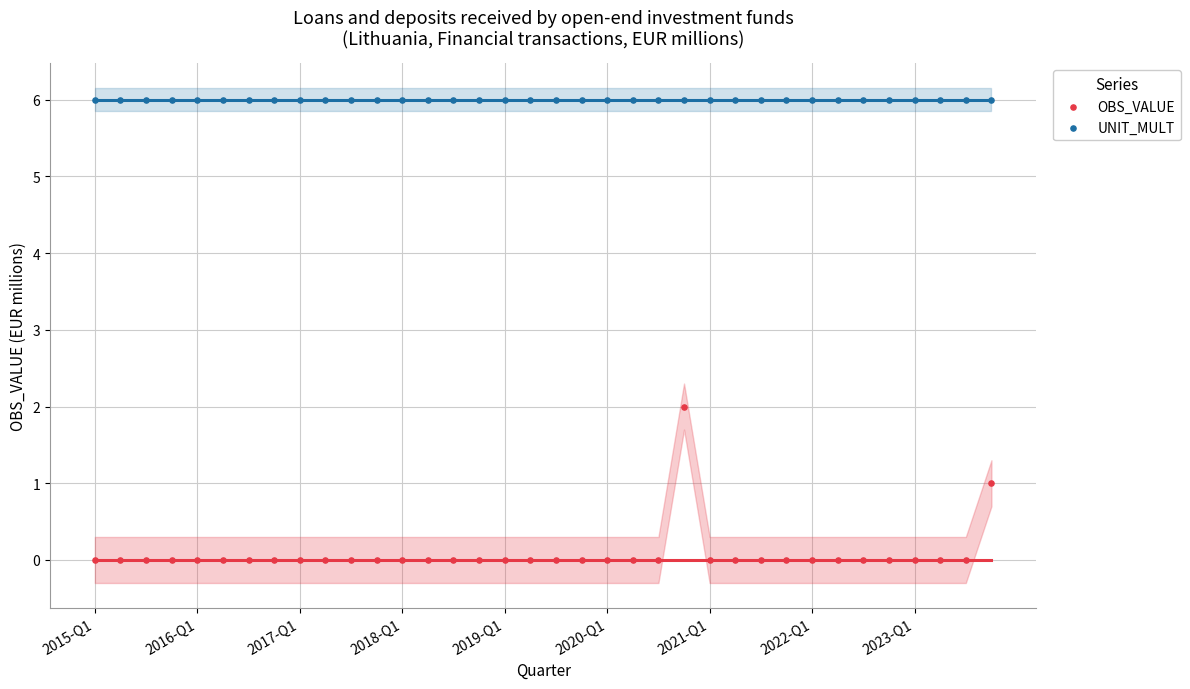

Which series reaches the minimum Y coordinate?

OBS_VALUE